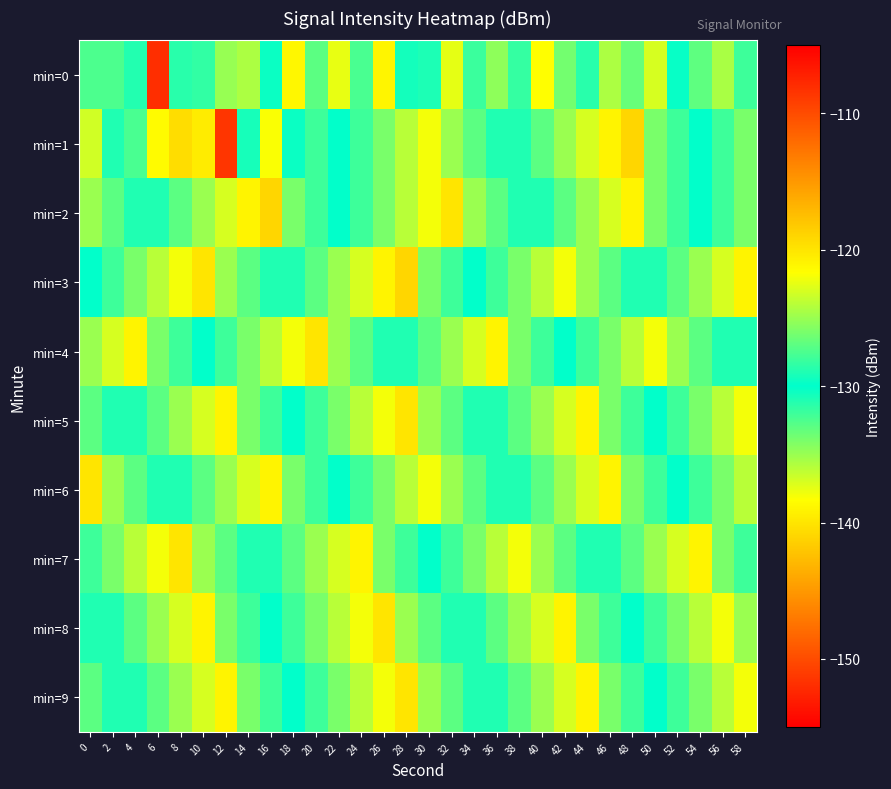

At which category is the sum across all series the highest?

14